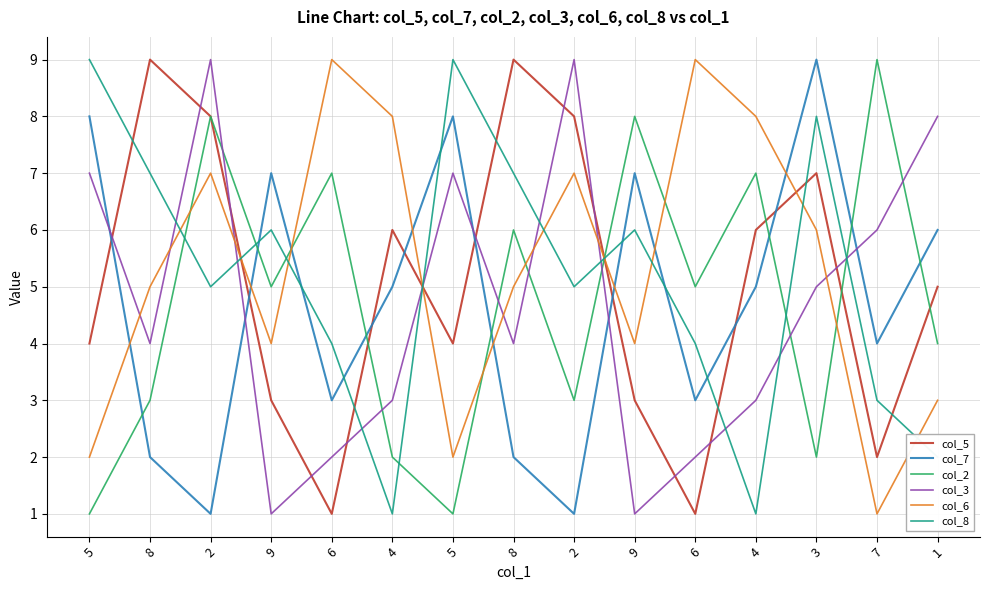

Reading right to left, extract all data points from this chart.

col_5: 5	2	7	6	1	3	8	9	4	6	1	3	8	9	4
col_7: 6	4	9	5	3	7	1	2	8	5	3	7	1	2	8
col_2: 4	9	2	7	5	8	3	6	1	2	7	5	8	3	1
col_3: 8	6	5	3	2	1	9	4	7	3	2	1	9	4	7
col_6: 3	1	6	8	9	4	7	5	2	8	9	4	7	5	2
col_8: 2	3	8	1	4	6	5	7	9	1	4	6	5	7	9